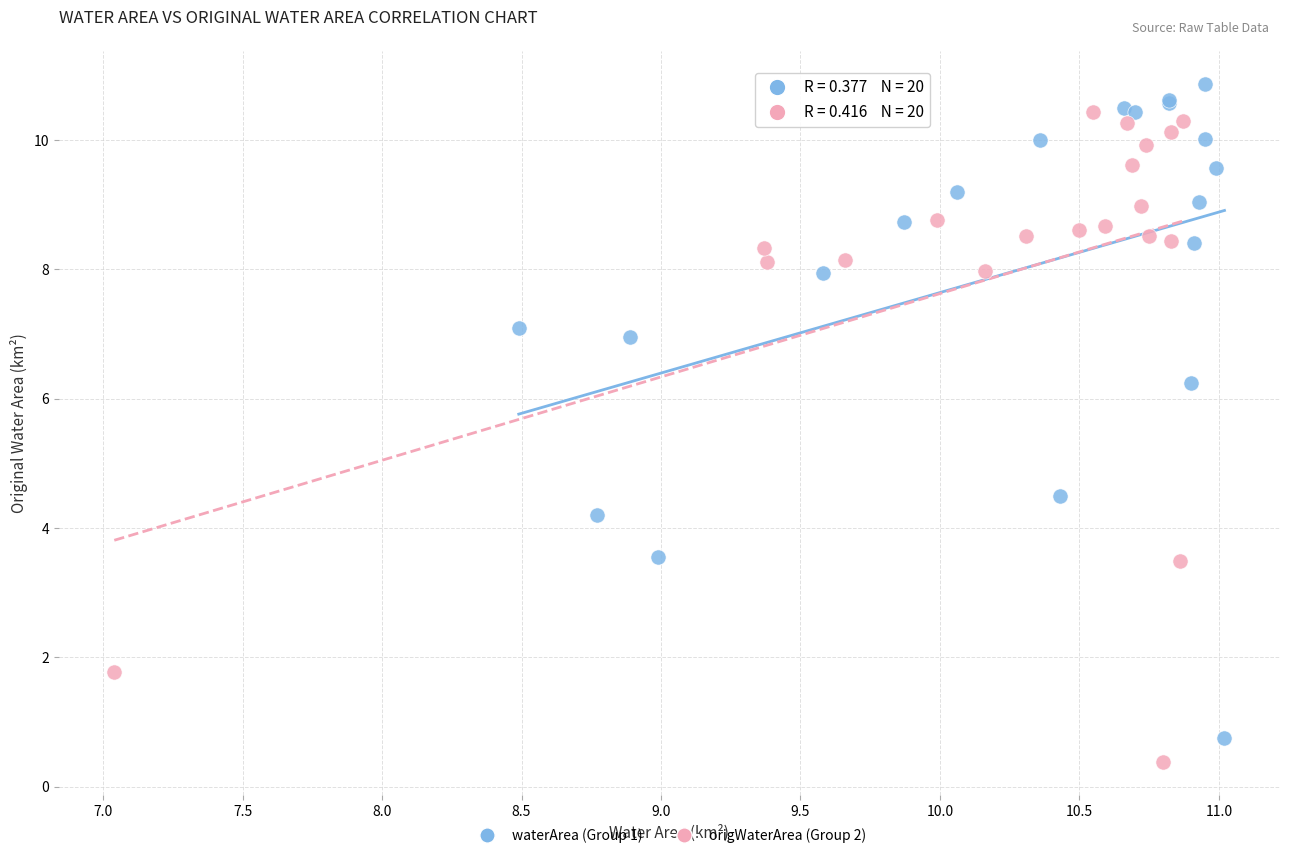

What are all the series names shown in the legend?

waterArea (Group 1), origWaterArea (Group 2)